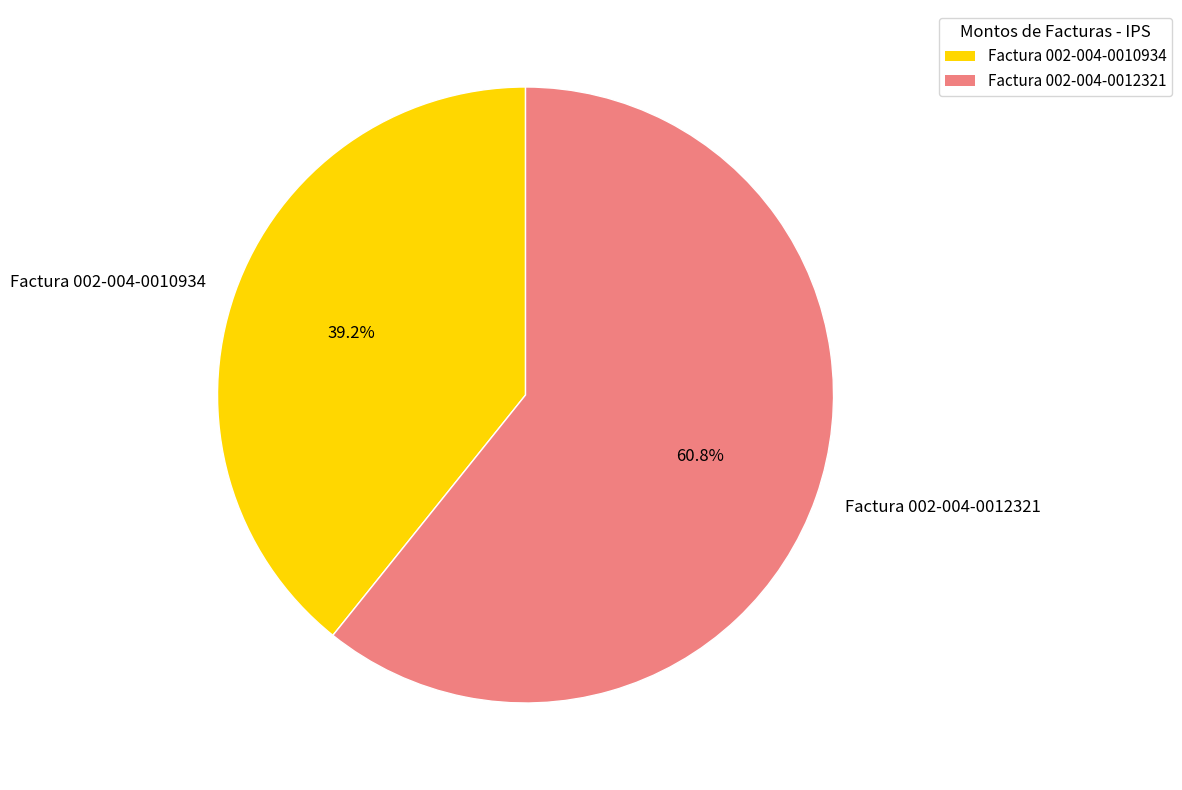

How much of the chart is everything except Factura 002-004-0012321?

39.2%